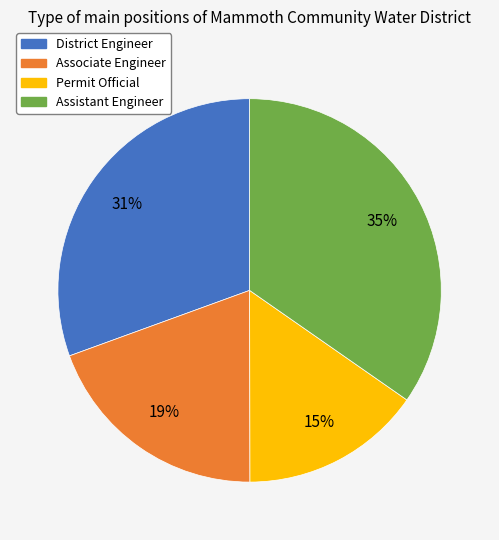

Which slice is the smallest?

Permit Official